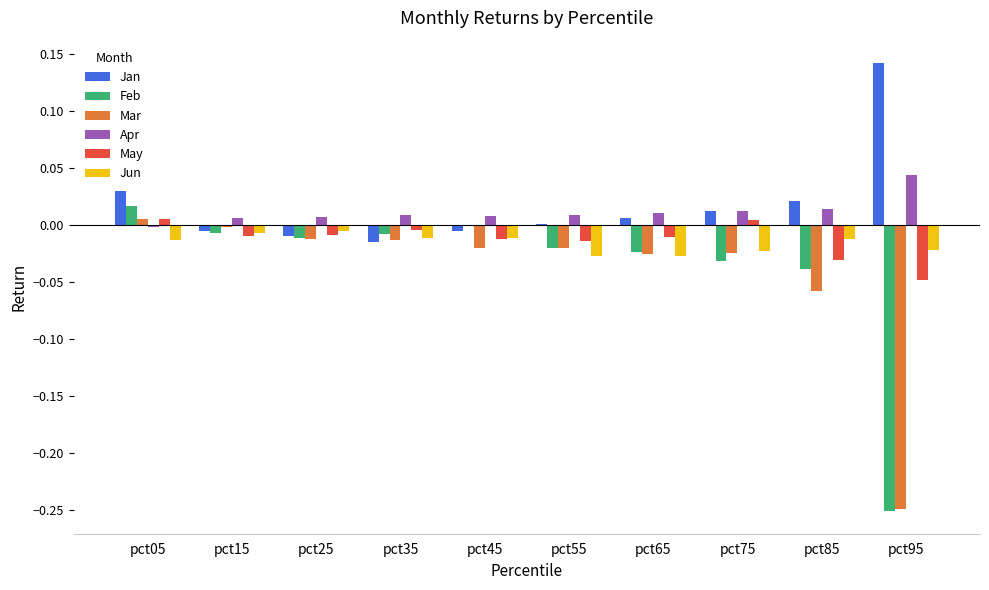

What is the total value across all series at pct95?

-0.4